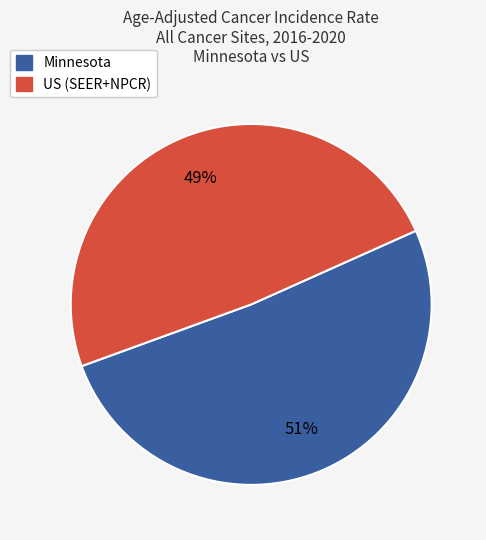

What is the ratio of the value at Minnesota to the value at US (SEER+NPCR)?

1.0